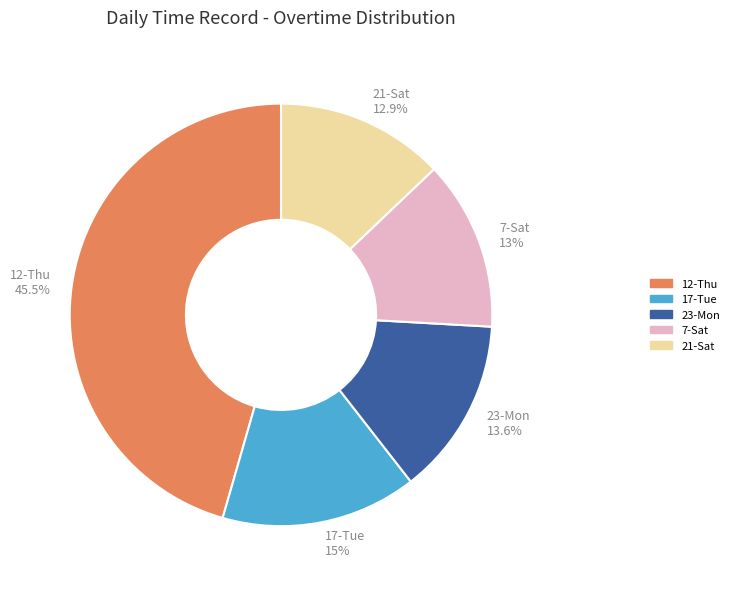

To the nearest percent, what is the difference between the largest and smallest slice percentages?

33%